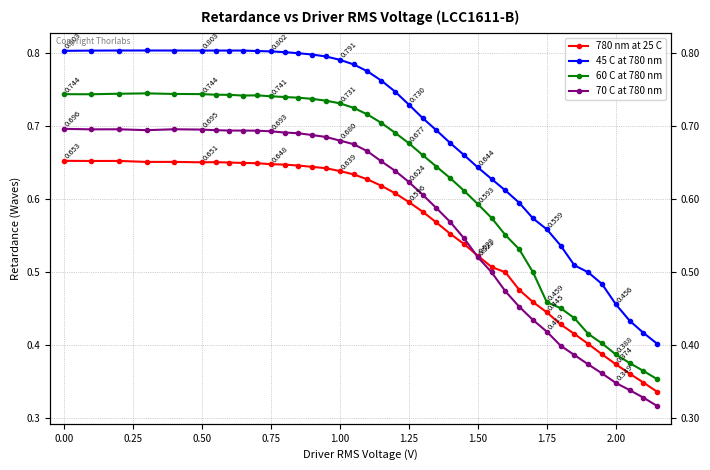

What is the value of the 780 nm at 25 C point at the 12th from the left?

0.6